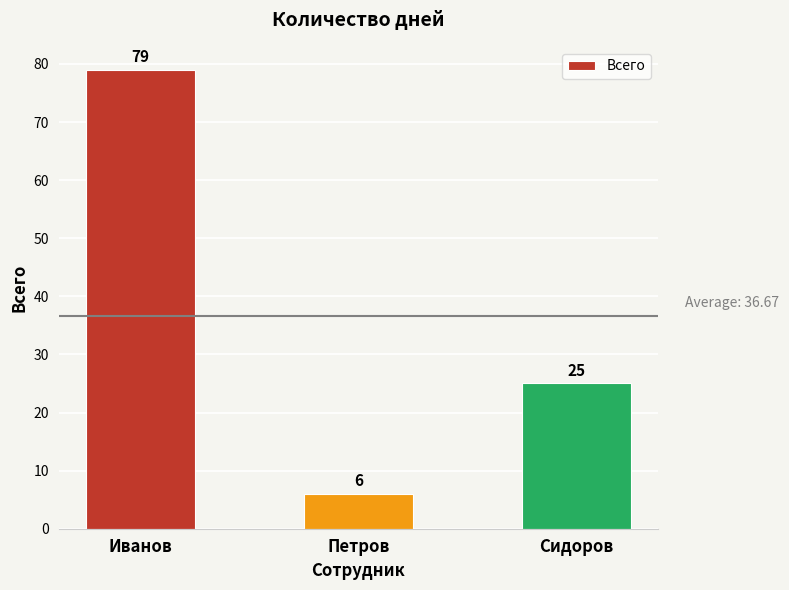

Reading right to left, list all the values displayed in this chart.

Сидоров=25	Петров=6	Иванов=79